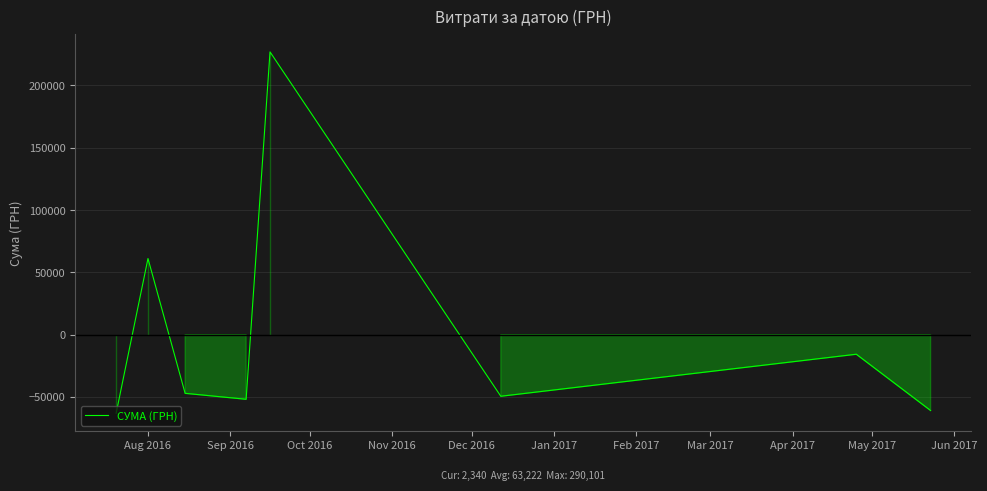

What is the difference between the second highest and second lowest values?

121989.2